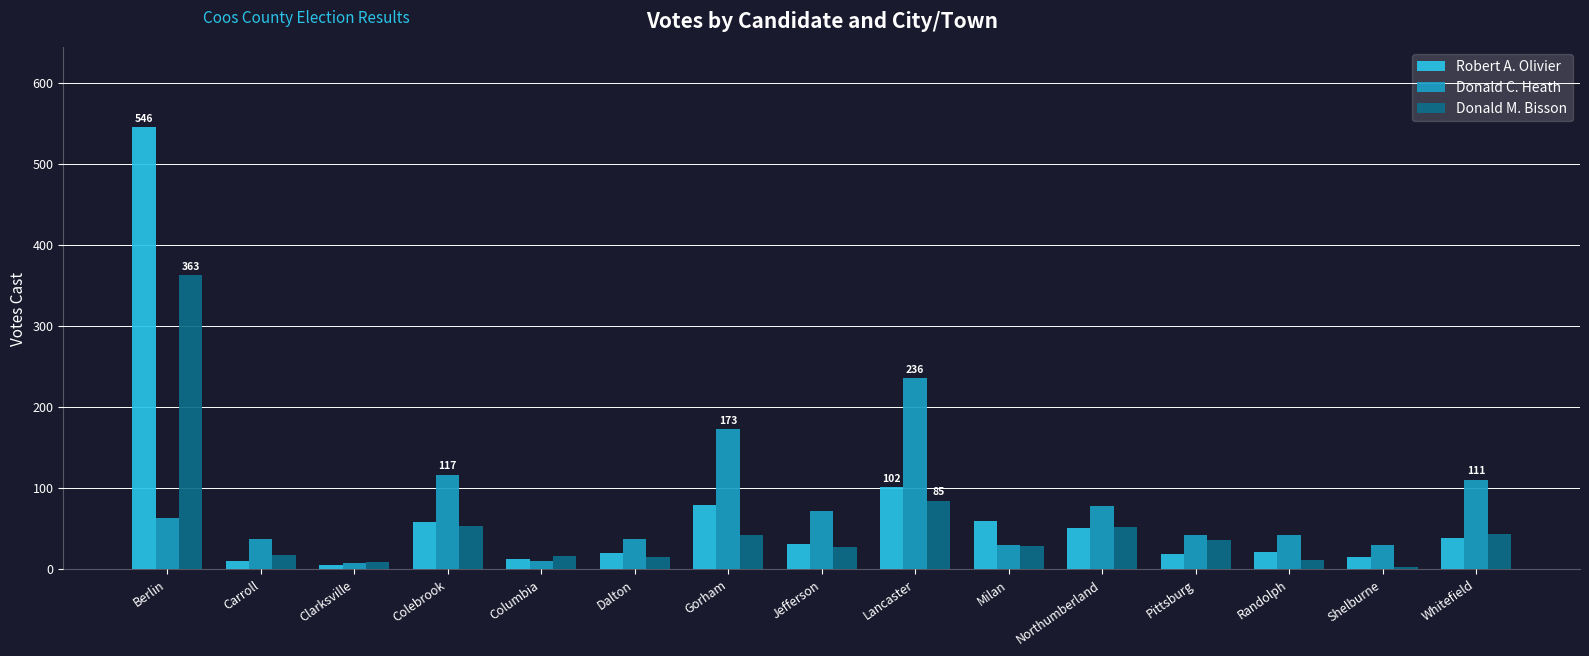

How many groups of bars are there?

15